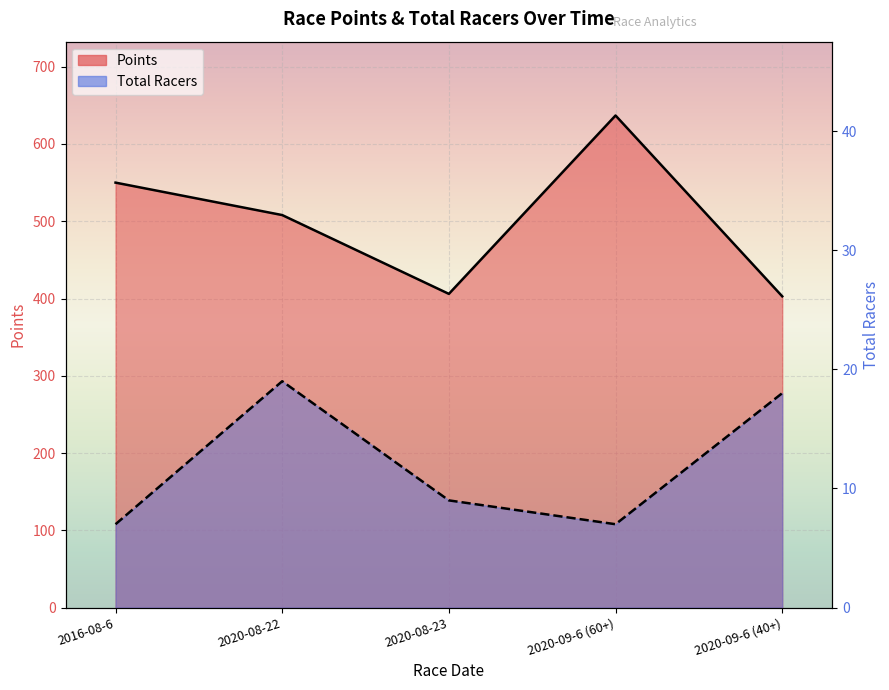

What is the highest value of the Points_line series?

636.9